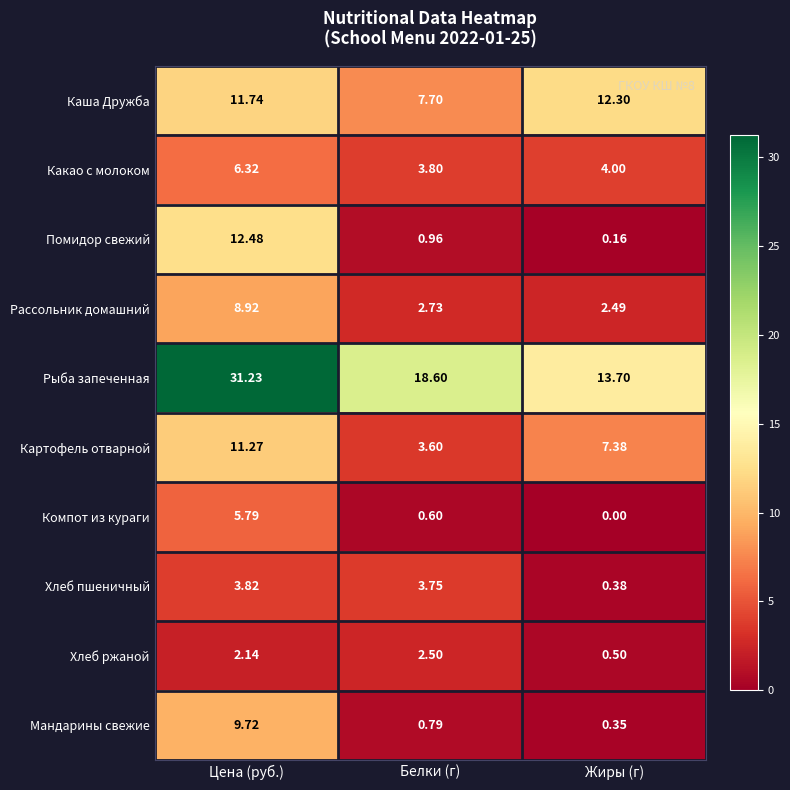

Which category has the lowest value in the Мандарины свежие series?

Жиры (г)